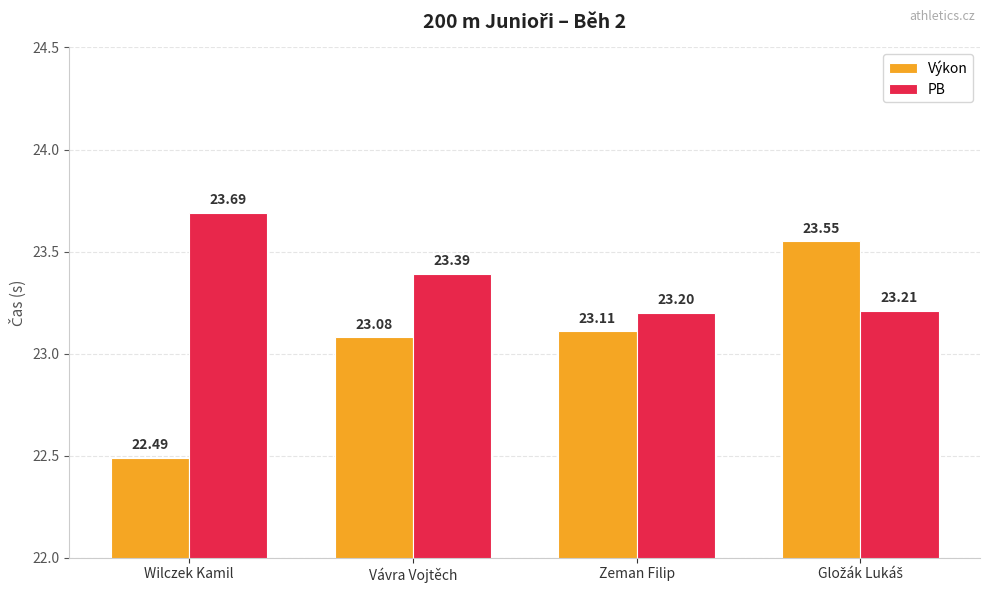

Is the value of Výkon at Zeman Filip greater than the value of PB at Vávra Vojtěch?

No